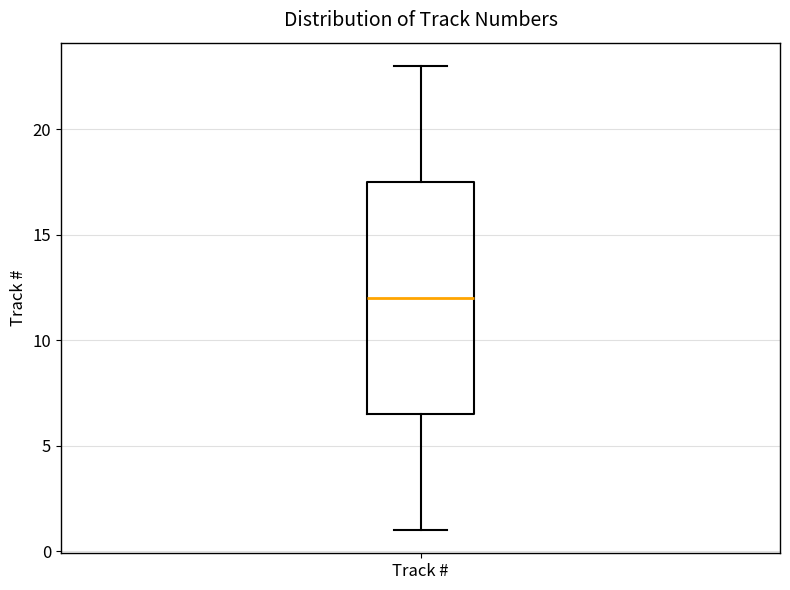

Transcribe this box plot: give where the median line is, the range the box spans, and where the two whiskers end, as read against the y-axis. The values are not printed on the chart, so give them approximately, as read against the axis.

median 12.0, box 6.5 to 17.5, whiskers 1.0 to 23.0